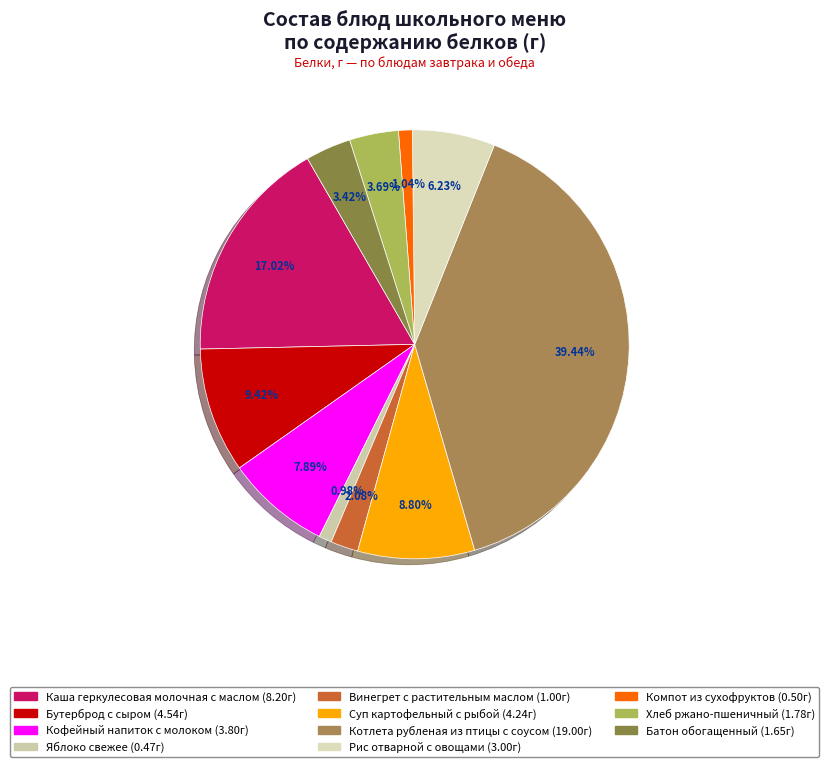

How many segments does this pie chart have?

11